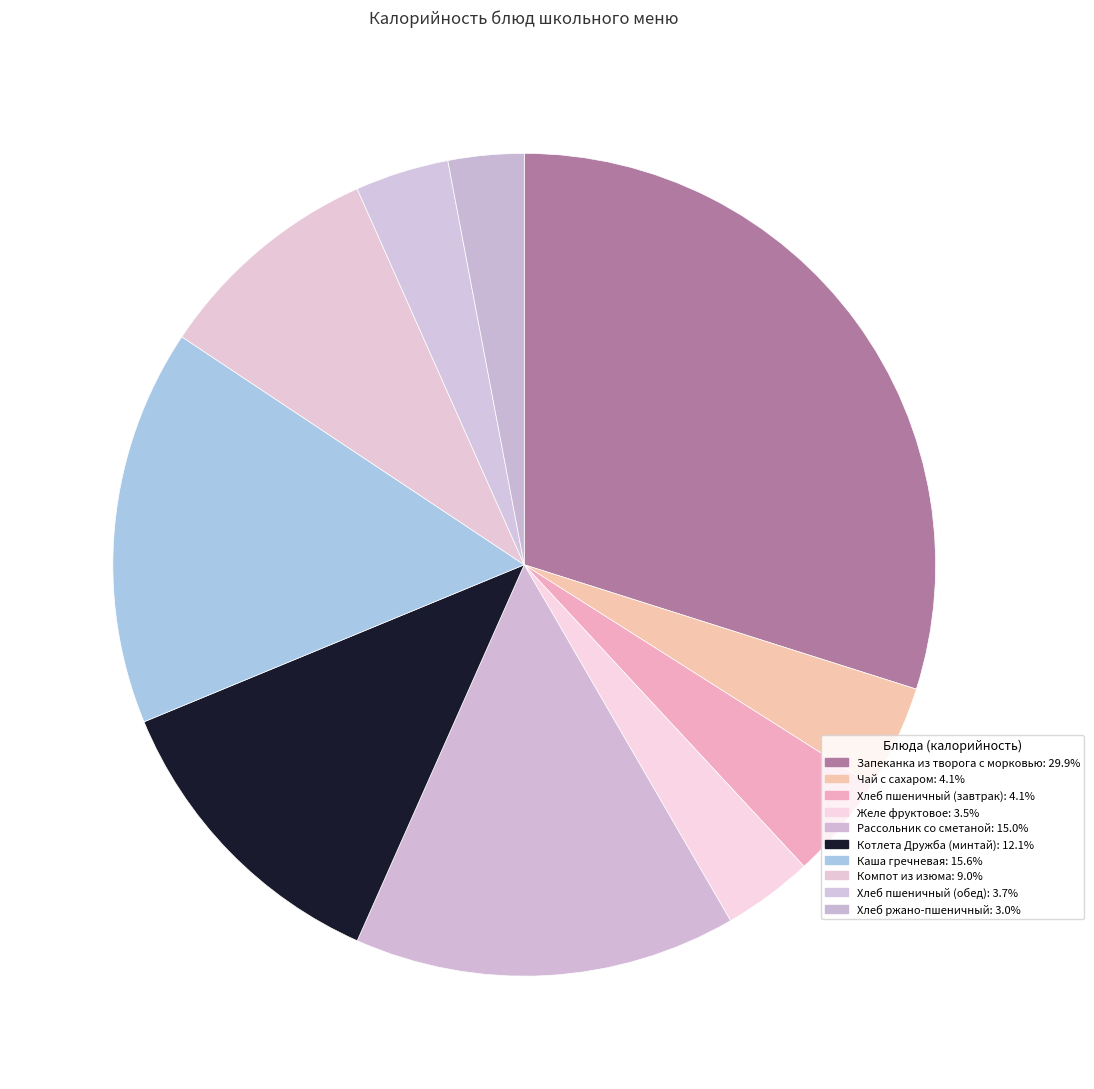

Approximately how many times larger is the value at Запеканка из творога с морковью compared to Чай с сахаром?

7.3